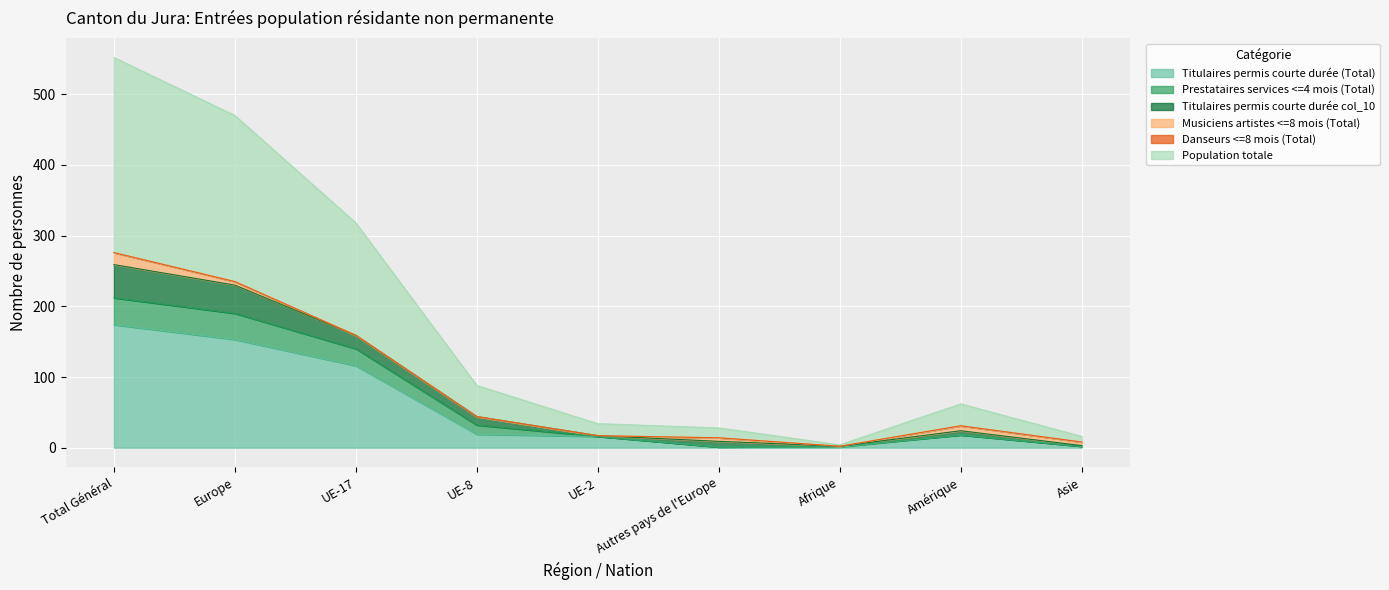

What is the label of the 3rd point from the right?

Afrique